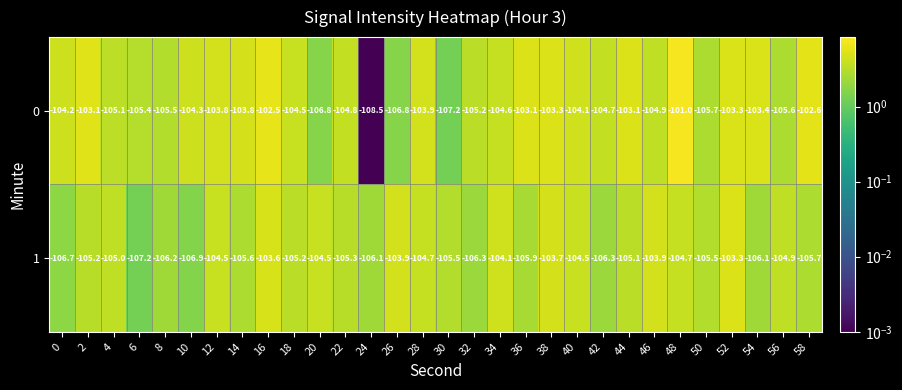

The value of 0 at 26 is -106.8. True or false?

True